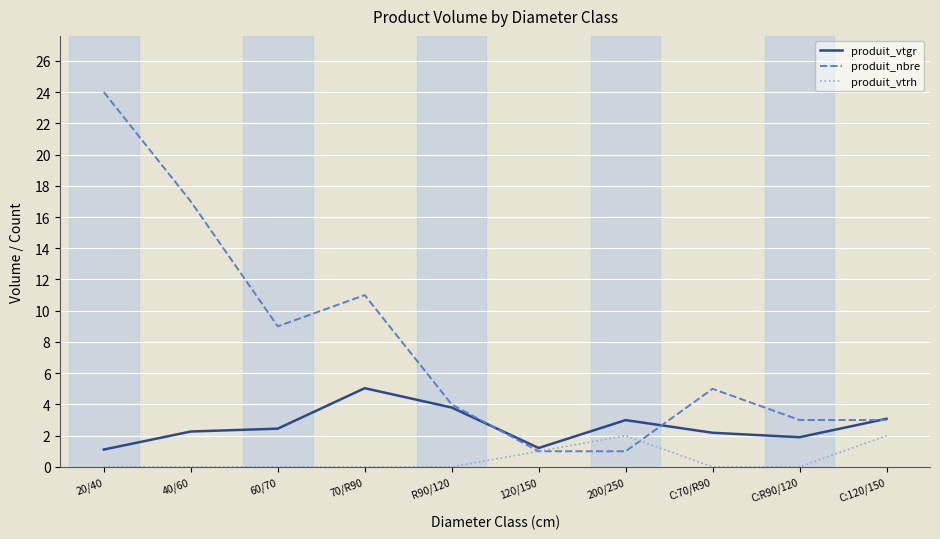

Which series has the largest total across all categories?

produit_nbre